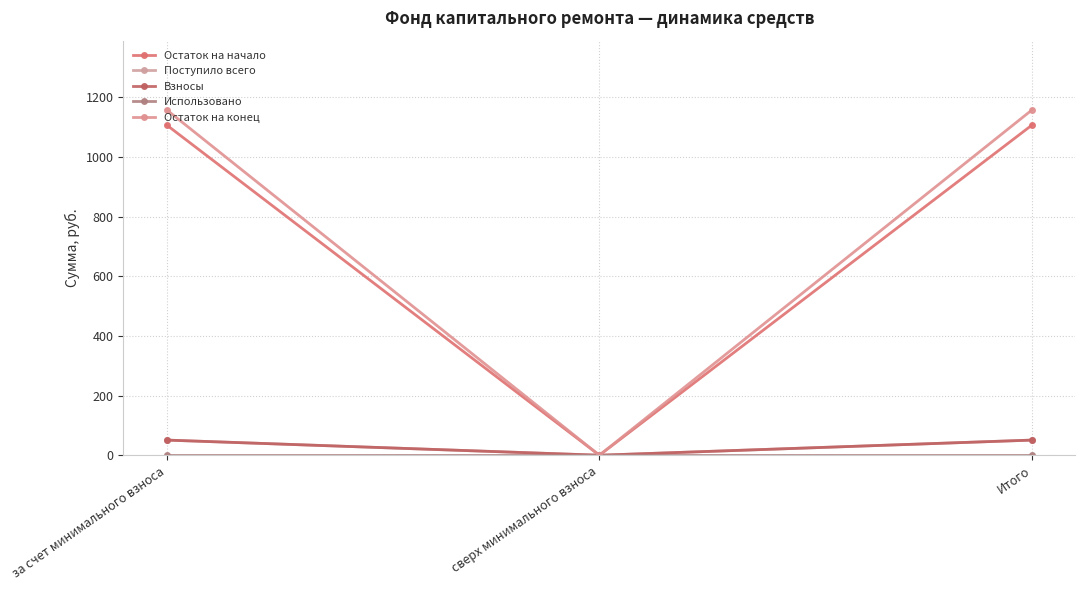

Reading left to right, transcribe all the data shown in this chart.

Остаток на начало: 1107.9	0.0	1107.9
Поступило всего: 50.8	0.0	50.8
Взносы: 50.8	0.0	50.8
Использовано: 0.0	0.0	0.0
Остаток на конец: 1158.8	0.0	1158.8